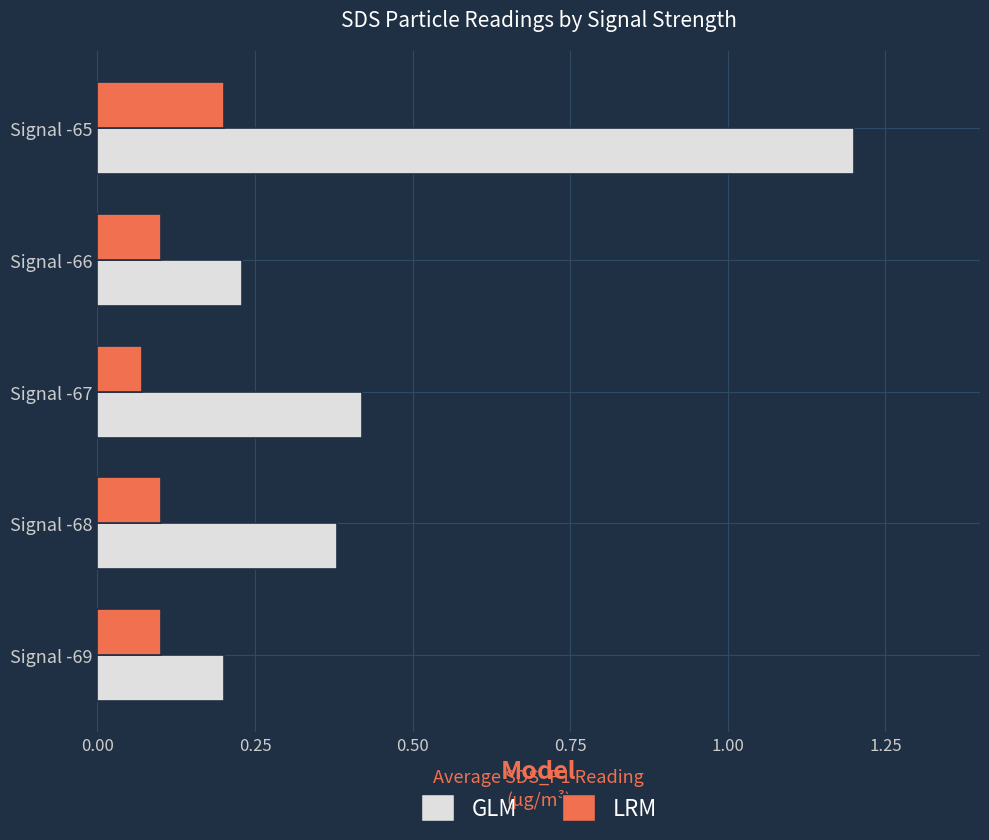

What is the difference between the maximum and minimum values in the GLM series?

1.0